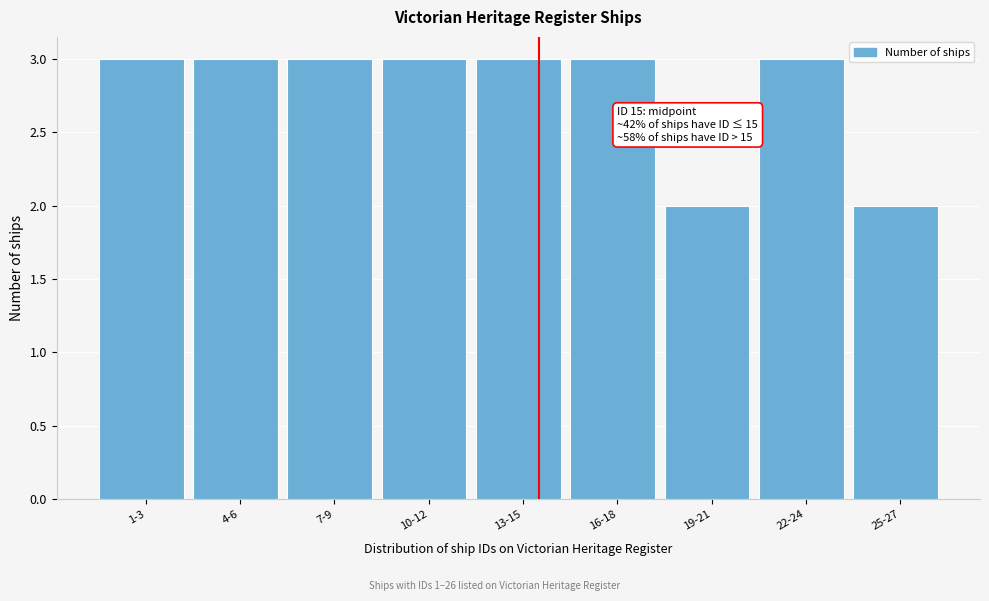

Reading left to right, list all the values displayed in this chart.

1-3=3	4-6=3	7-9=3	10-12=3	13-15=3	16-18=3	19-21=2	22-24=3	25-27=2